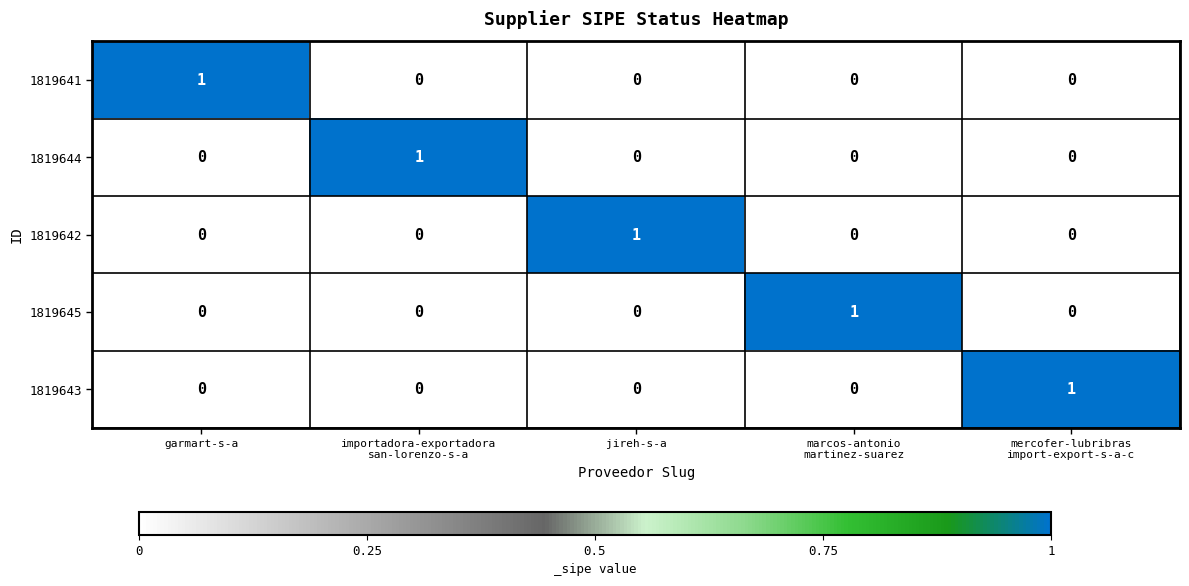

Is it true that 1819641 equals -1 at jireh-s-a?

False